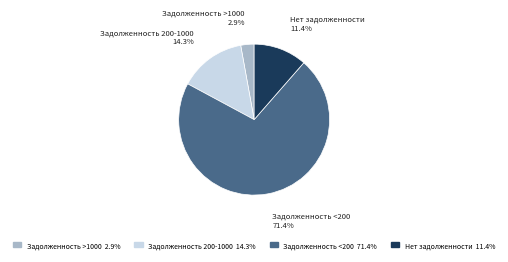

Does any single category account for the majority?

Yes